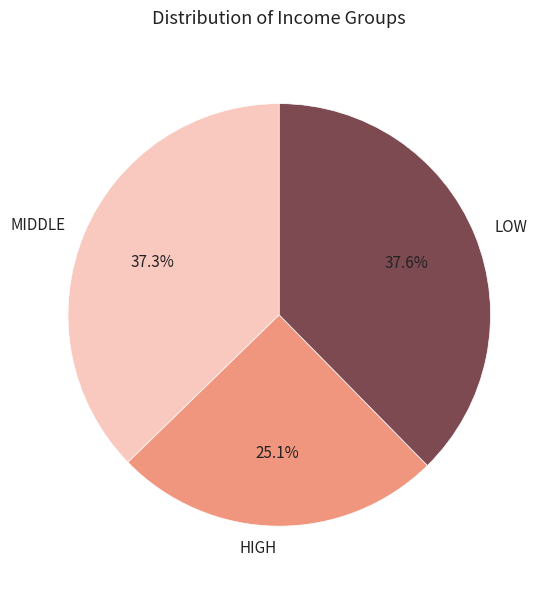

How many slices are in this pie chart?

3